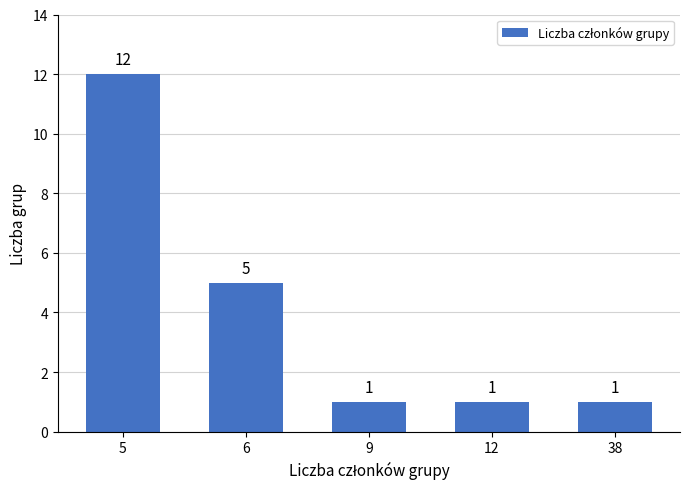

Are the bars horizontal?

No